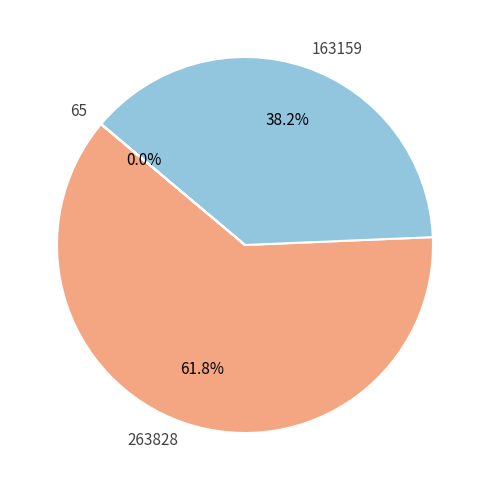

To the nearest percent, what is the average slice percentage?

33%